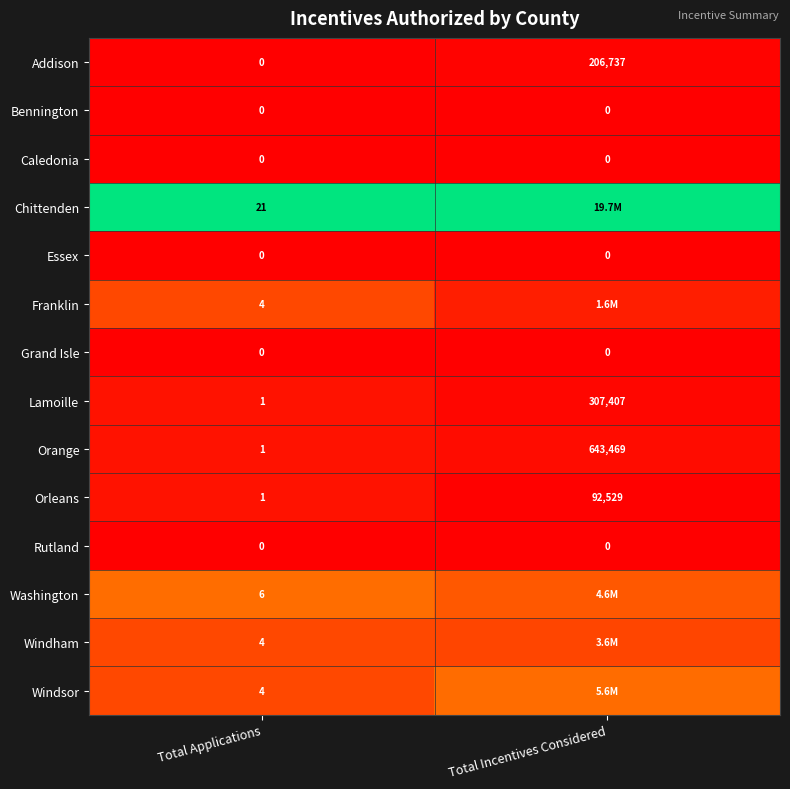

List the labels in order of Orleans value, smallest first.

Total Applications, Total Incentives Considered